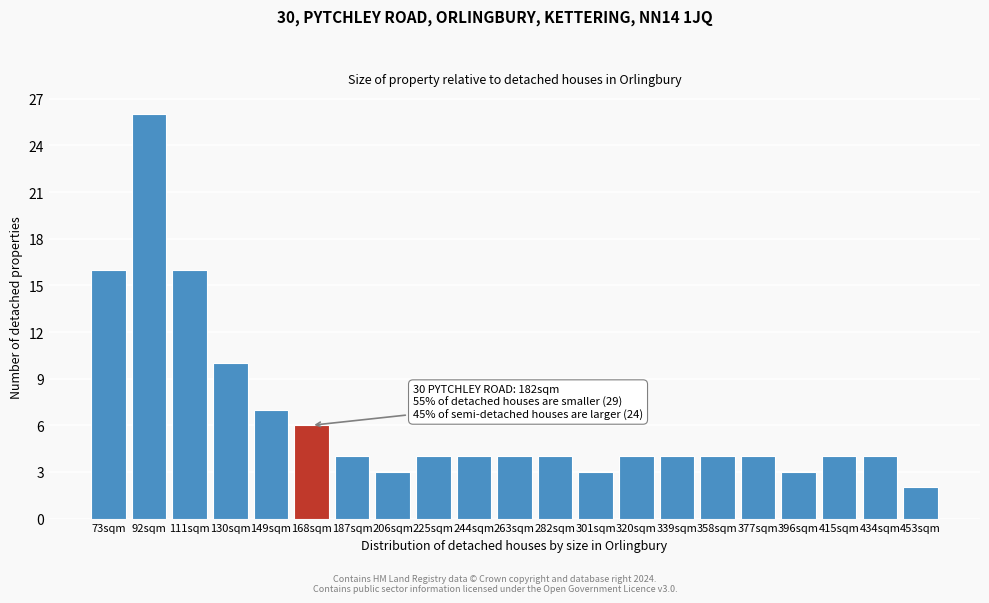

Reading left to right, extract all data points from this chart.

73sqm=16	92sqm=26	111sqm=16	130sqm=10	149sqm=7	168sqm=6	187sqm=4	206sqm=3	225sqm=4	244sqm=4	263sqm=4	282sqm=4	301sqm=3	320sqm=4	339sqm=4	358sqm=4	377sqm=4	396sqm=3	415sqm=4	434sqm=4	453sqm=2